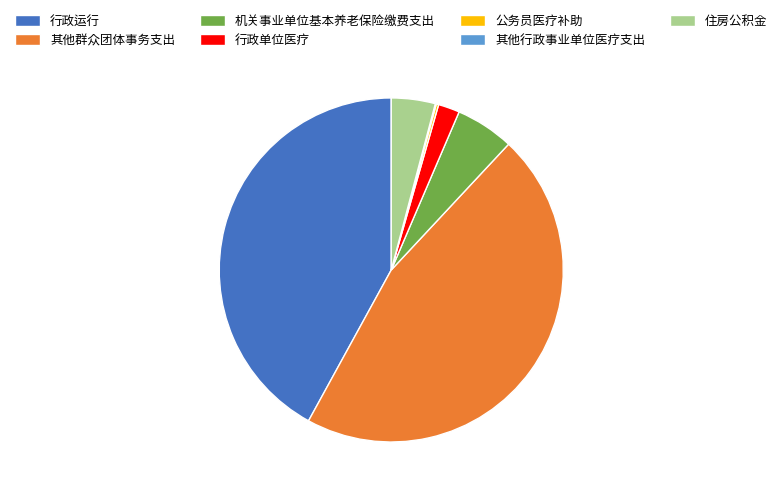

Does any single category account for the majority?

No